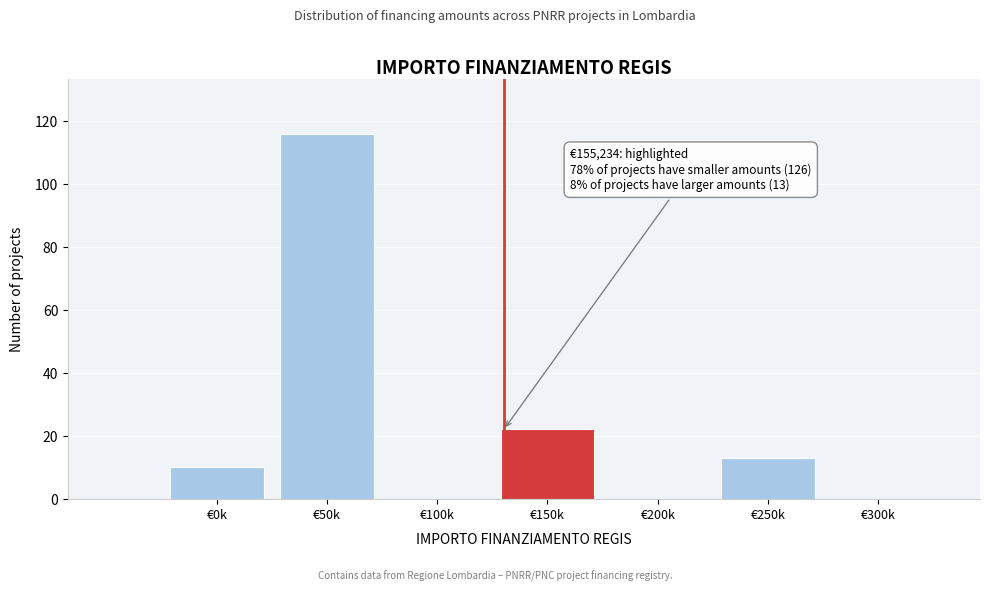

Reading left to right, transcribe all the data shown in this chart.

€0k=10	€50k=116	€100k=0	€150k=22	€200k=0	€250k=13	€300k=0